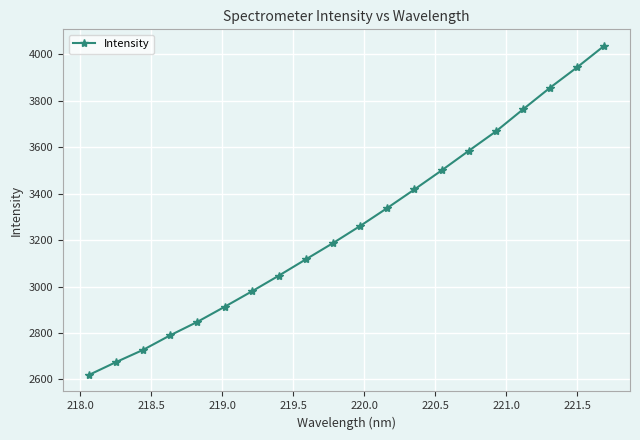

What is the average value?

3263.6